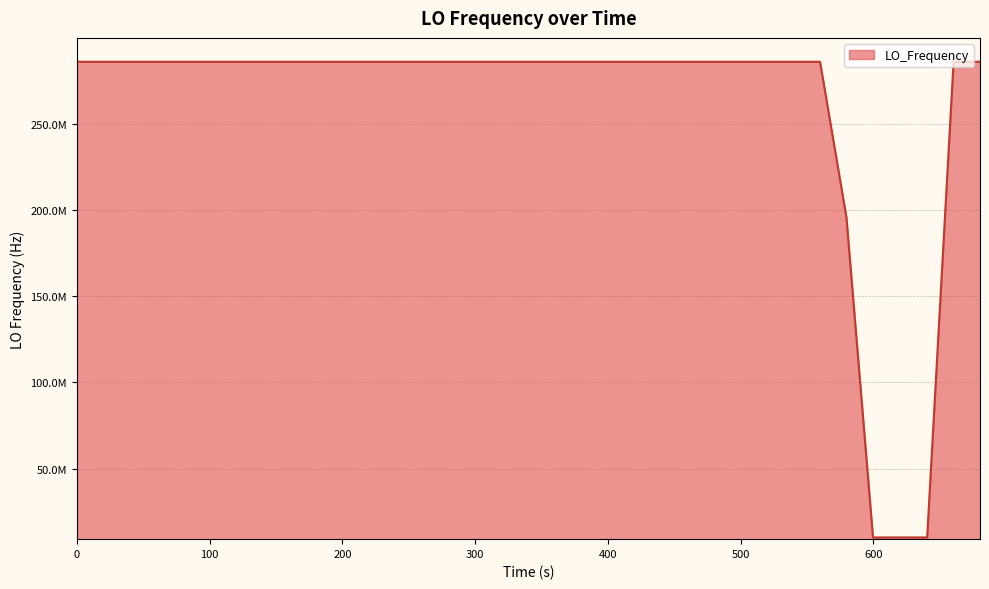

What is the smallest value displayed?

9999980.9